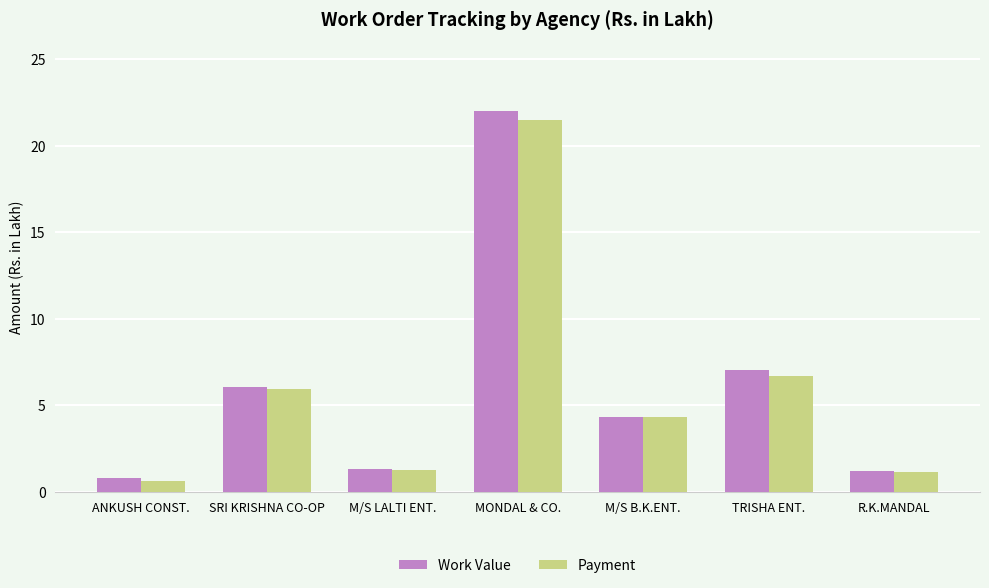

What is the minimum value shown in the chart?

0.6